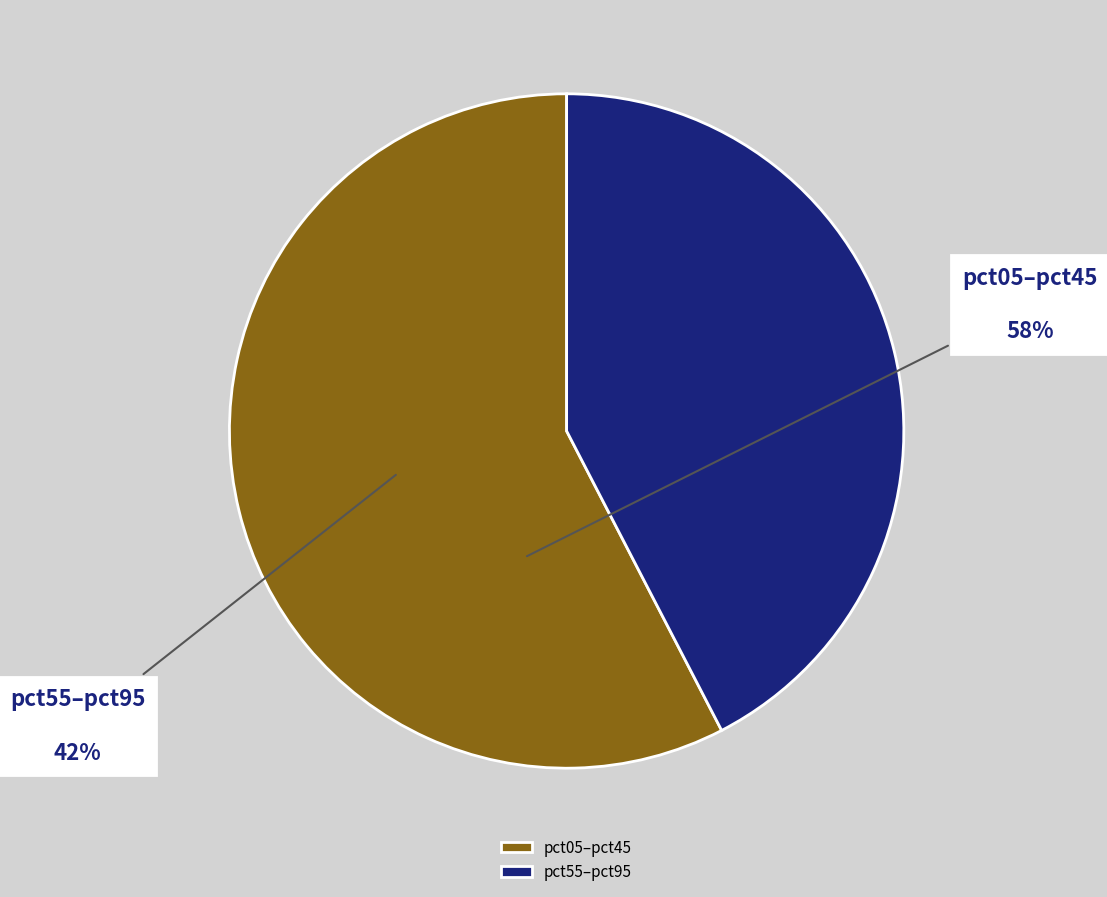

How many slices are in this pie chart?

2